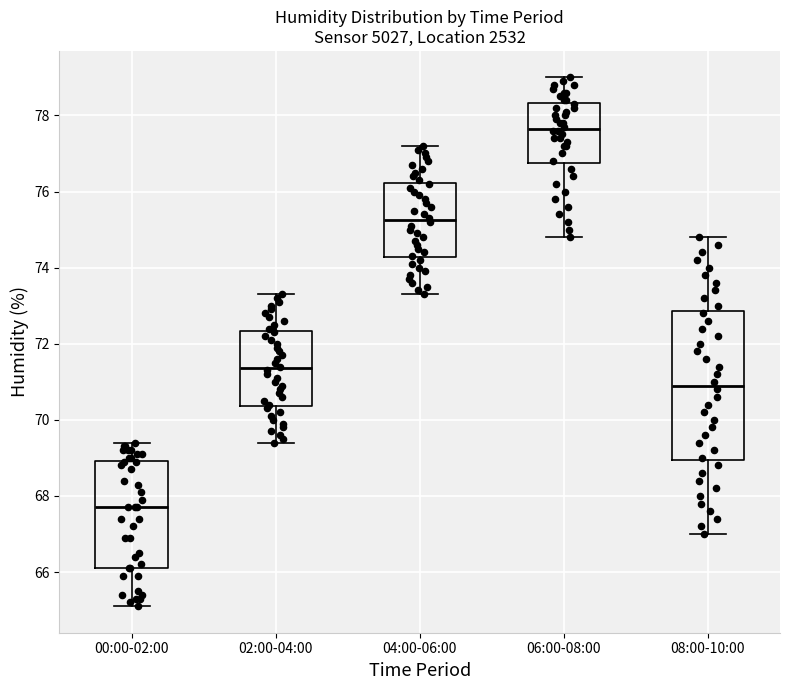

Which box's median line is the lowest?

00:00-02:00